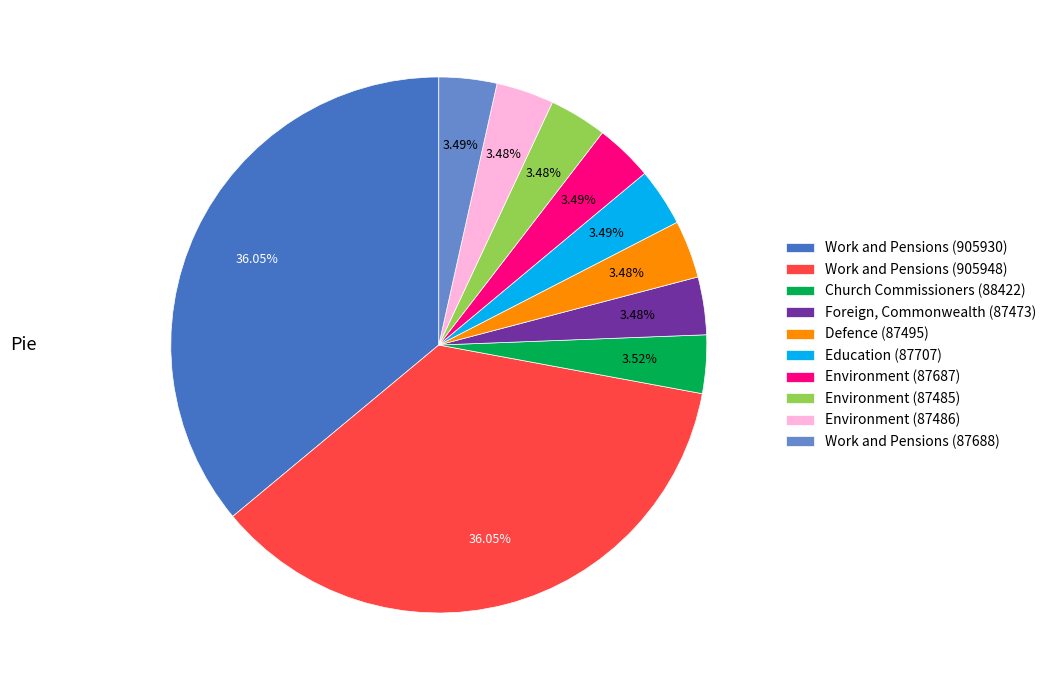

Combined, do Defence (87495) and Education (87707) account for over 50%?

No